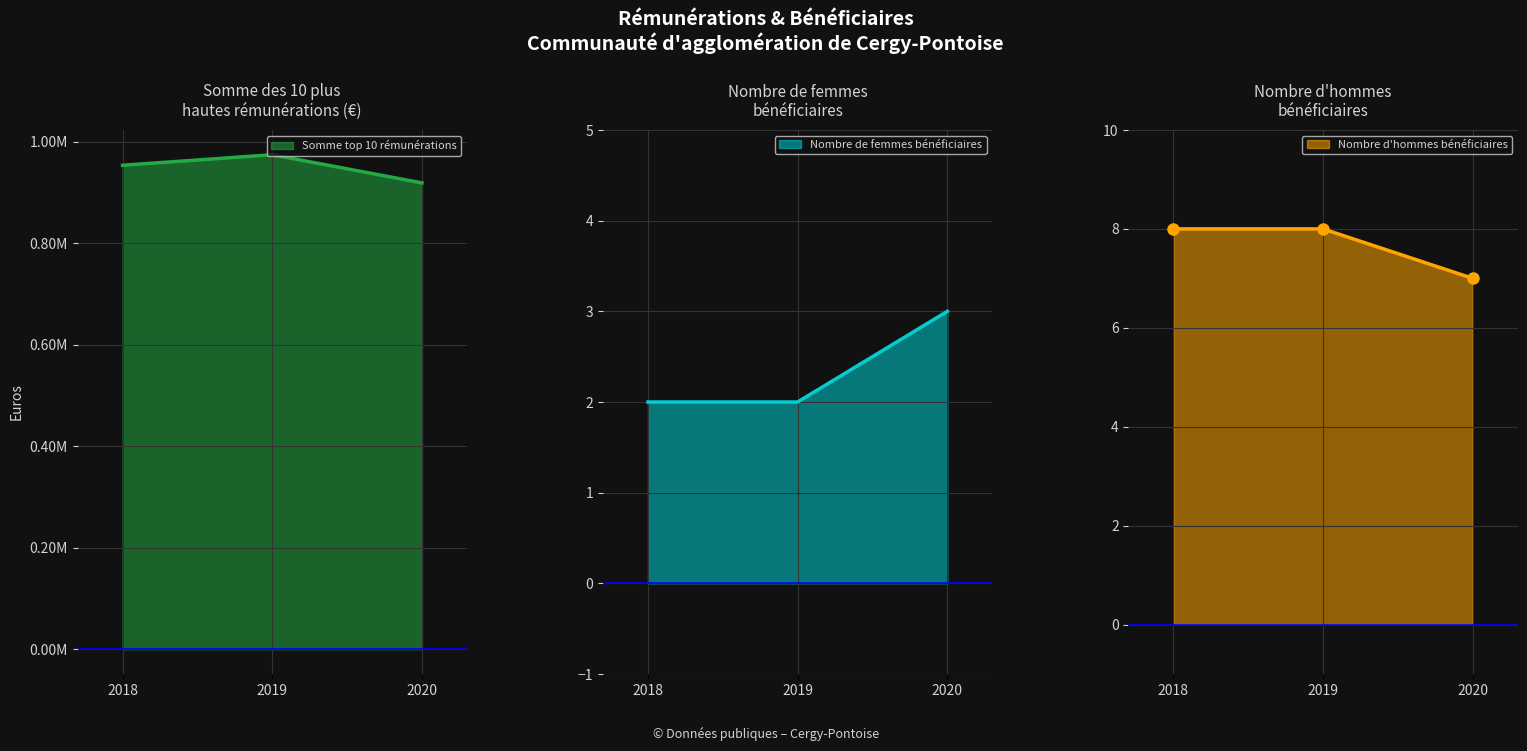

What is the difference between the maximum and minimum values in the Femmes bénéficiaires series?

1